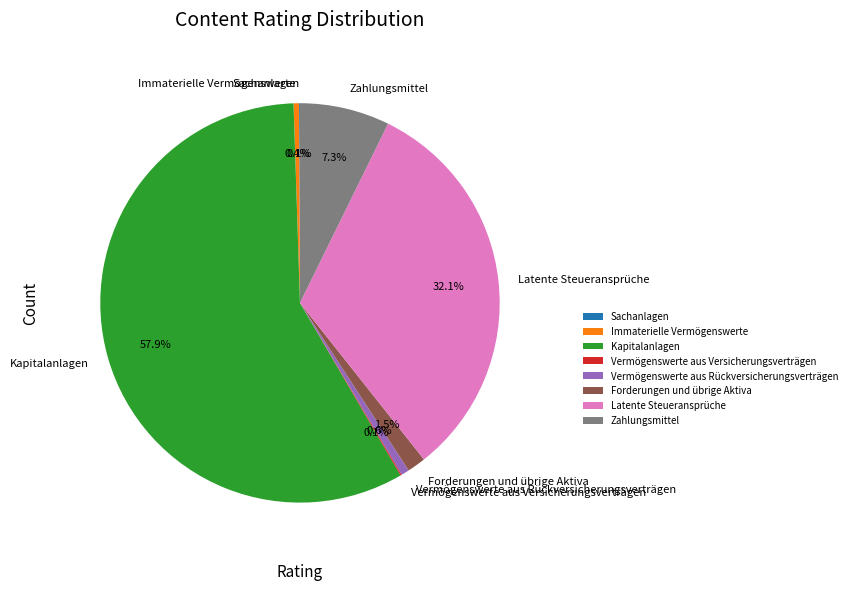

Is there a majority slice in this chart?

Yes